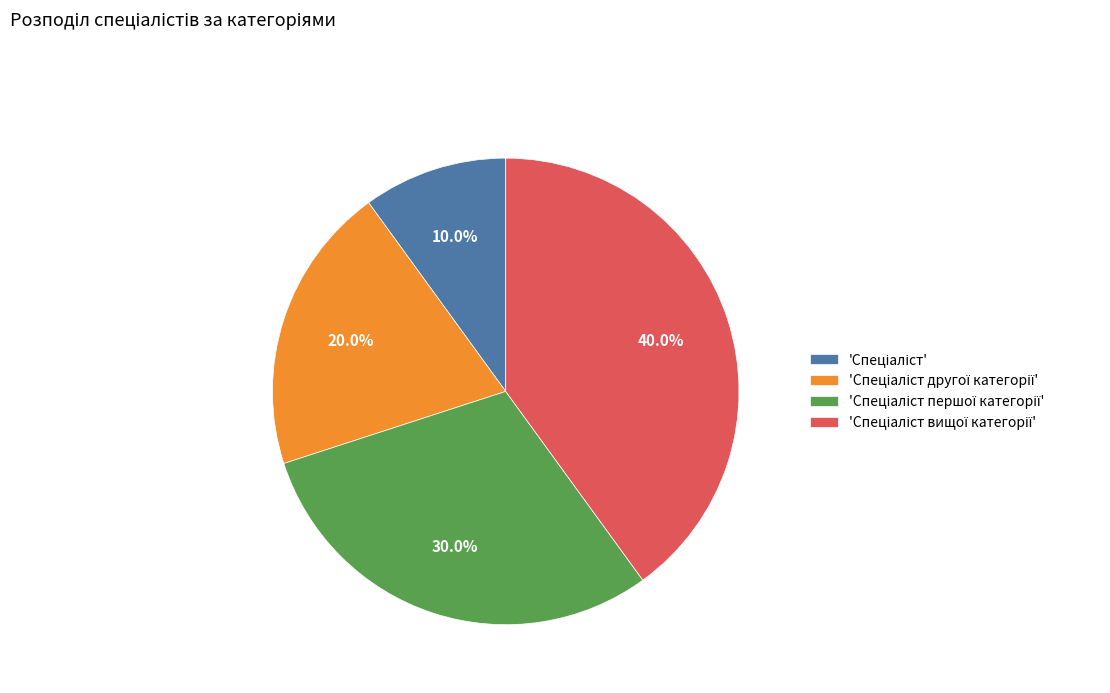

Does any single category account for the majority?

No